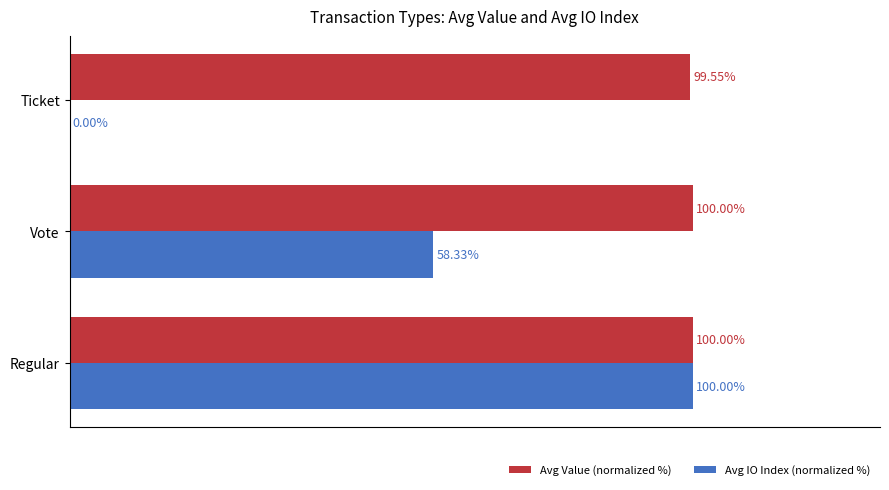

At which category is the sum across all series the highest?

Regular